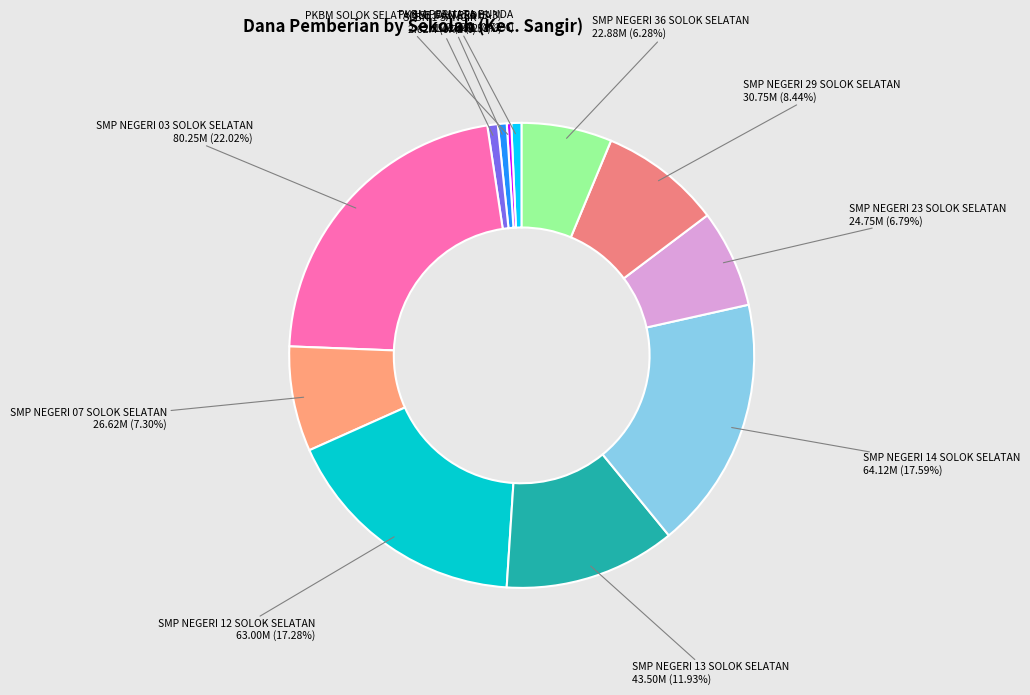

Is there a majority slice in this chart?

No